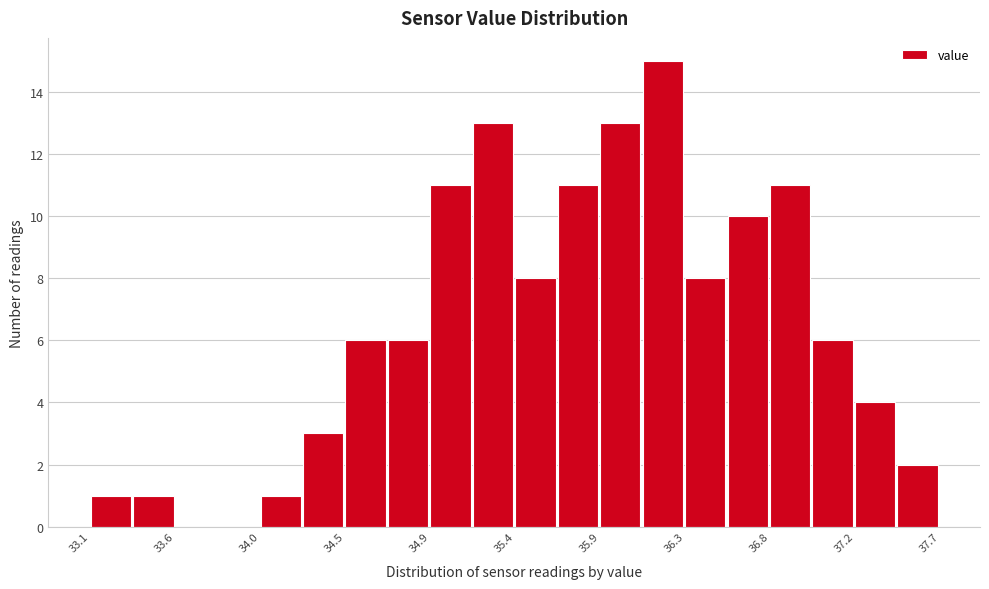

Reading left to right, list every bar in this chart as the range it spans on the x-axis followed by its height. Neither the bar edges nor the heights are printed on the chart, so give them approximately, as read against the axes.

33.10 to 33.33: 1
33.33 to 33.56: 1
33.56 to 33.79: 0
33.79 to 34.02: 0
34.02 to 34.25: 1
34.25 to 34.48: 3
34.48 to 34.71: 6
34.71 to 34.94: 6
34.94 to 35.17: 11
35.17 to 35.40: 13
35.40 to 35.63: 8
35.63 to 35.86: 11
35.86 to 36.09: 13
36.09 to 36.32: 15
36.32 to 36.55: 8
36.55 to 36.78: 10
36.78 to 37.01: 11
37.01 to 37.24: 6
37.24 to 37.47: 4
37.47 to 37.70: 2